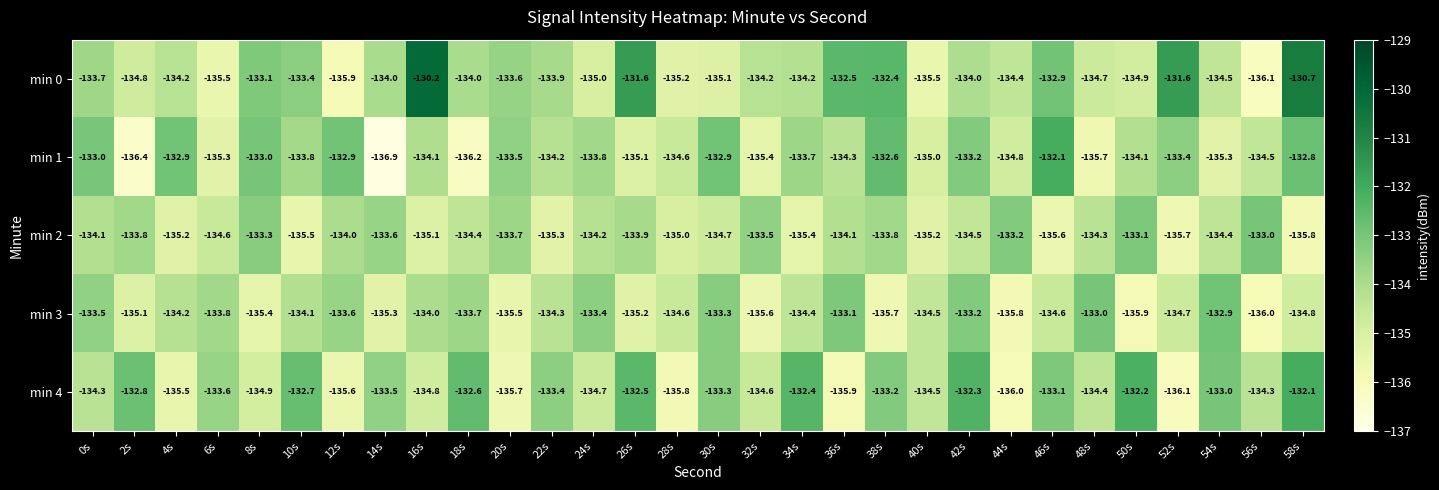

What is the minimum value shown in the chart?

-136.9